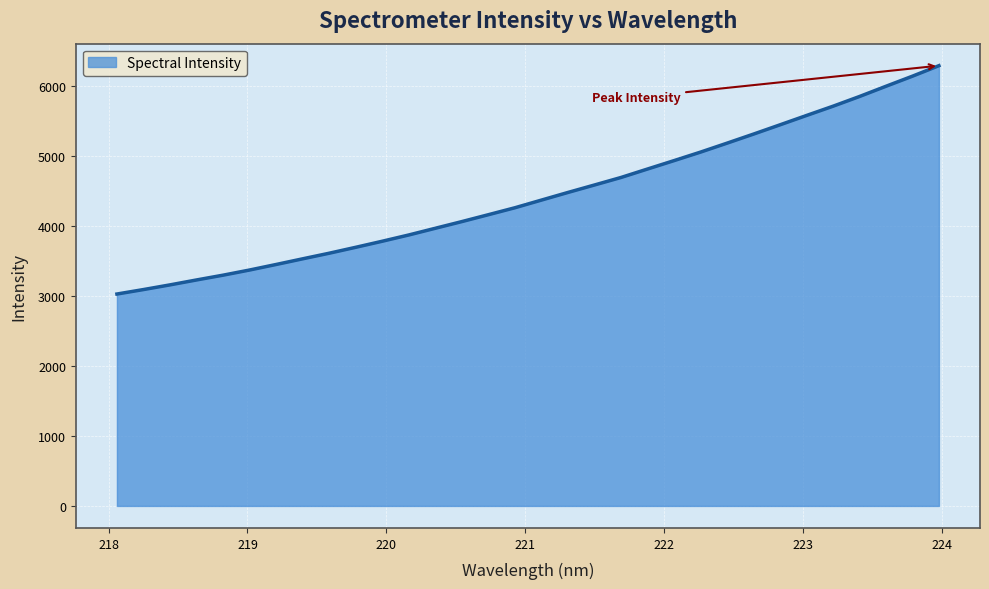

What is the difference between the maximum and minimum values?

3261.3